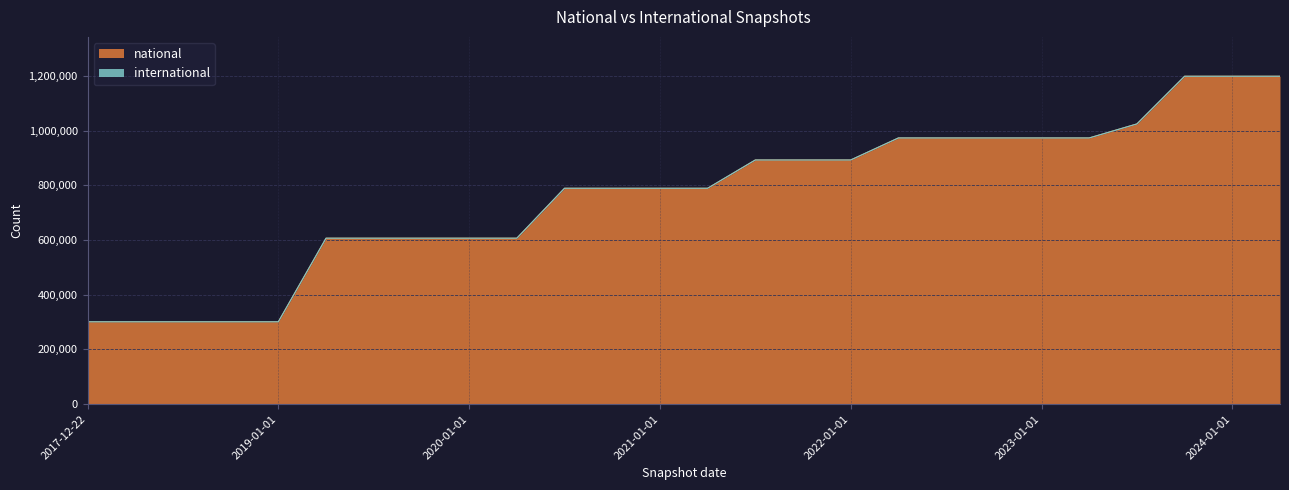

What is the label of the 5th point from the right?

2023-04-01